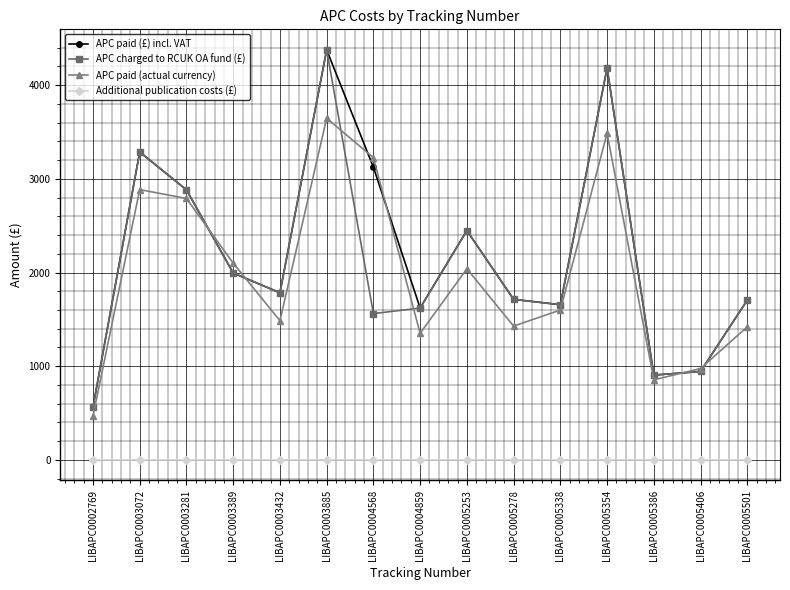

What is the total value across all series at LIBAPC0005406?

2863.3